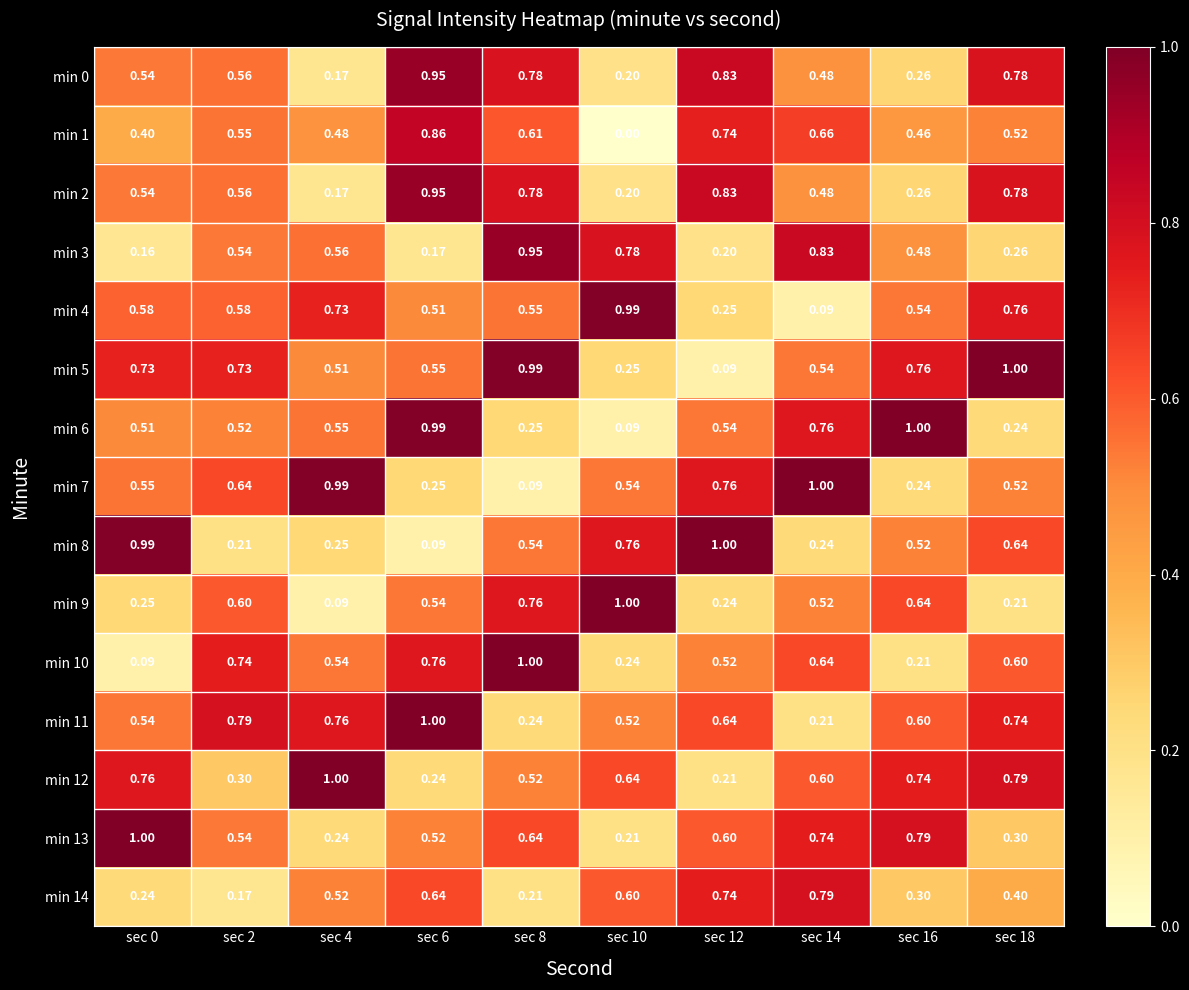

Is the value of min 4 at sec 12 greater than the value of min 12 at sec 8?

No